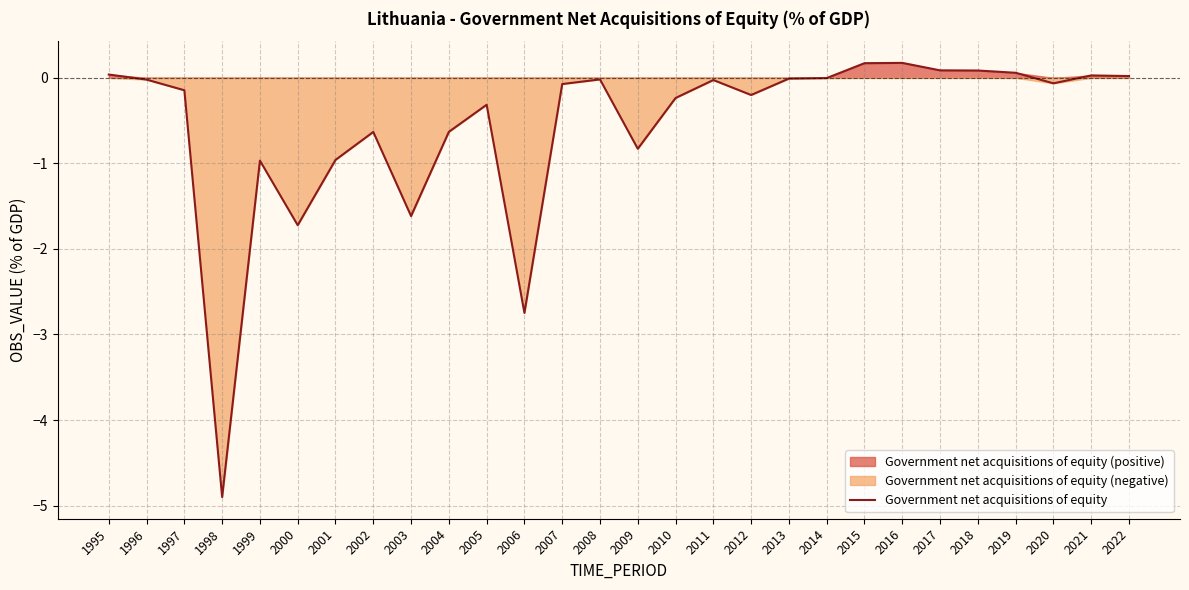

Reading left to right, what are all the values shown in this chart?

0.0	-0.0	-0.1	-4.9	-1.0	-1.7	-1.0	-0.6	-1.6	-0.6	-0.3	-2.7	-0.1	-0.0	-0.8	-0.2	-0.0	-0.2	-0.0	-0.0	0.2	0.2	0.1	0.1	0.1	-0.1	0.0	0.0